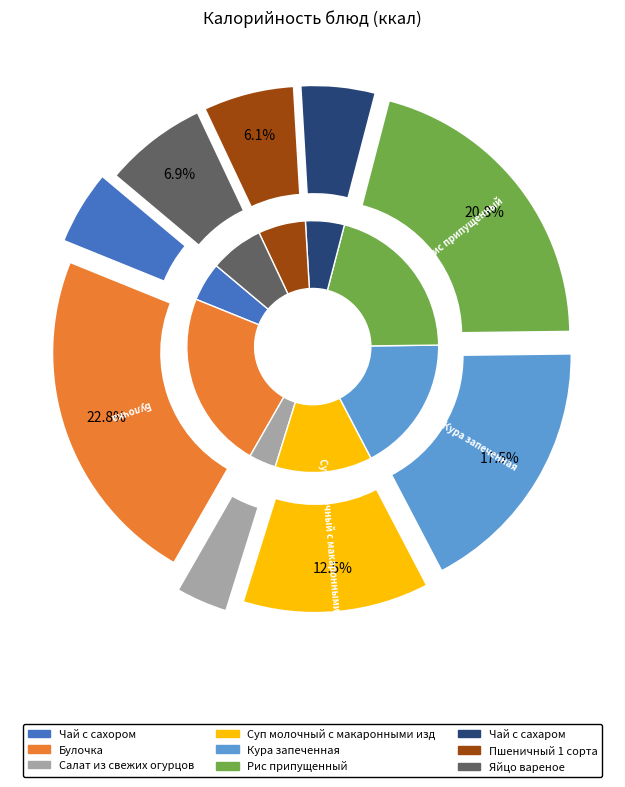

Count the number of slices in the pie.

9